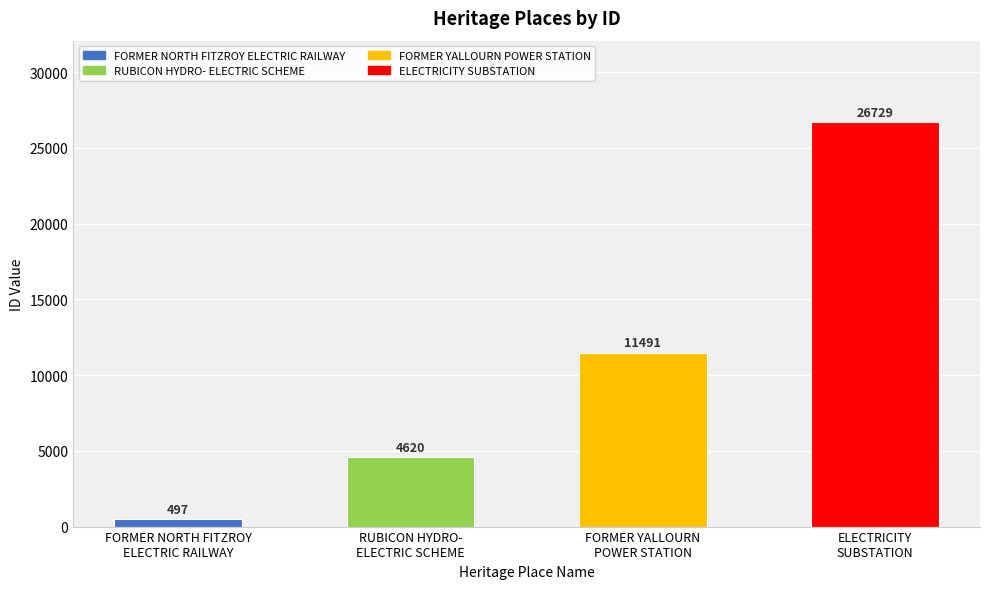

Which label corresponds to the largest value in the chart?

ELECTRICITY
SUBSTATION